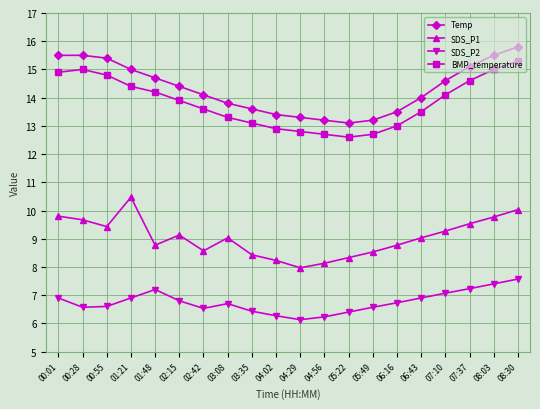

What position from the right is 00:28?

19